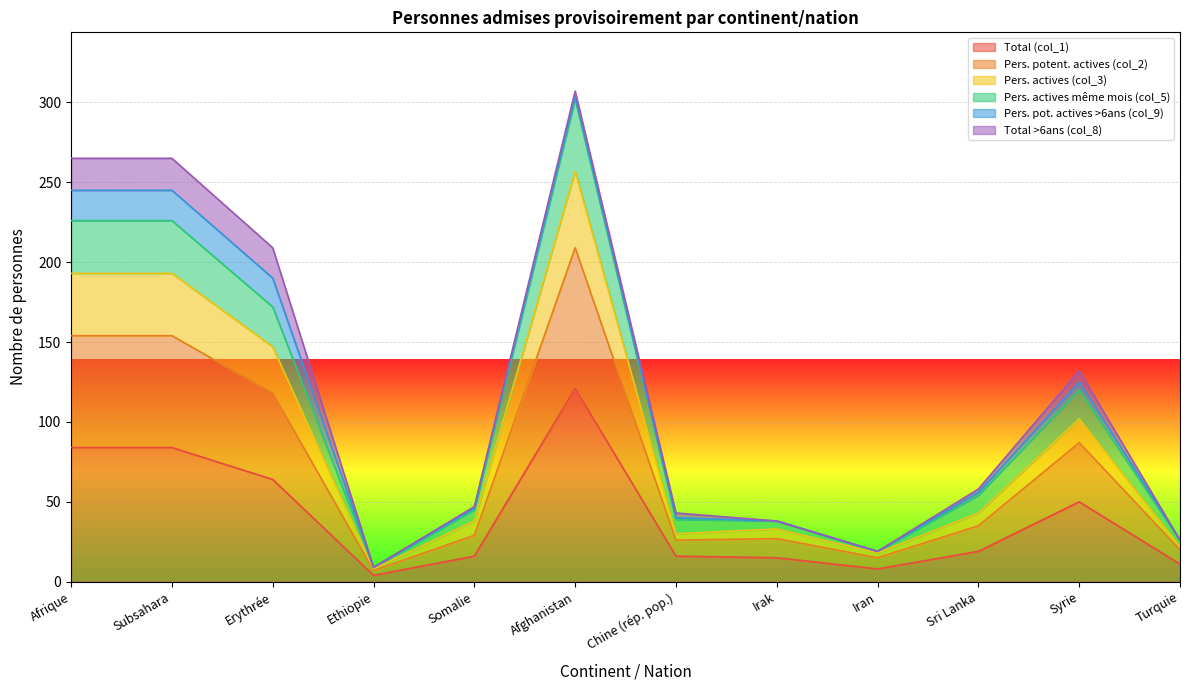

Count the number of categories in the chart.

12